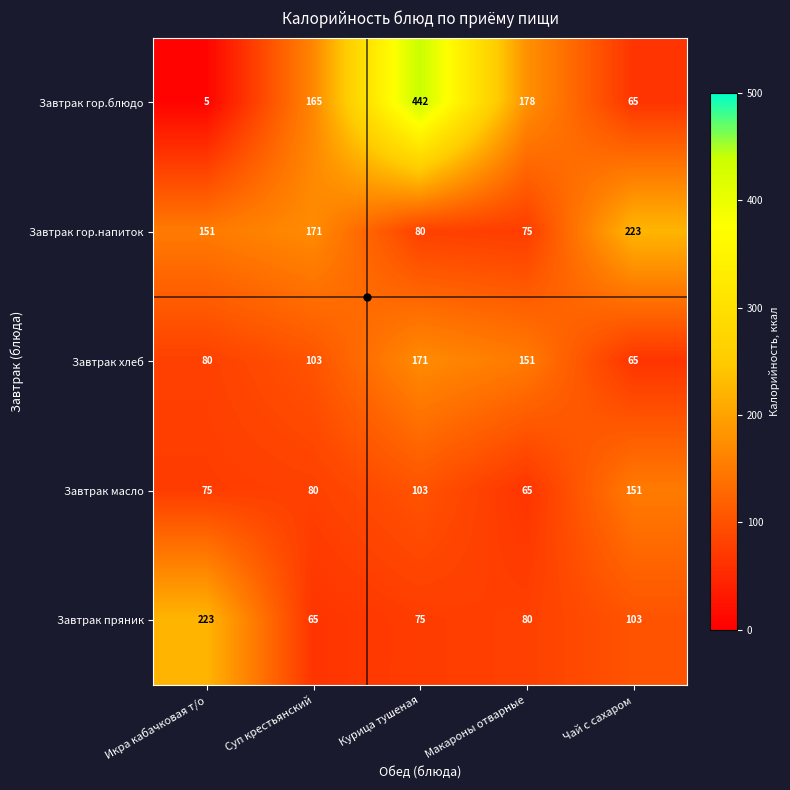

Is it true that Завтрак гор.блюдо equals 65 at Чай с сахаром?

True